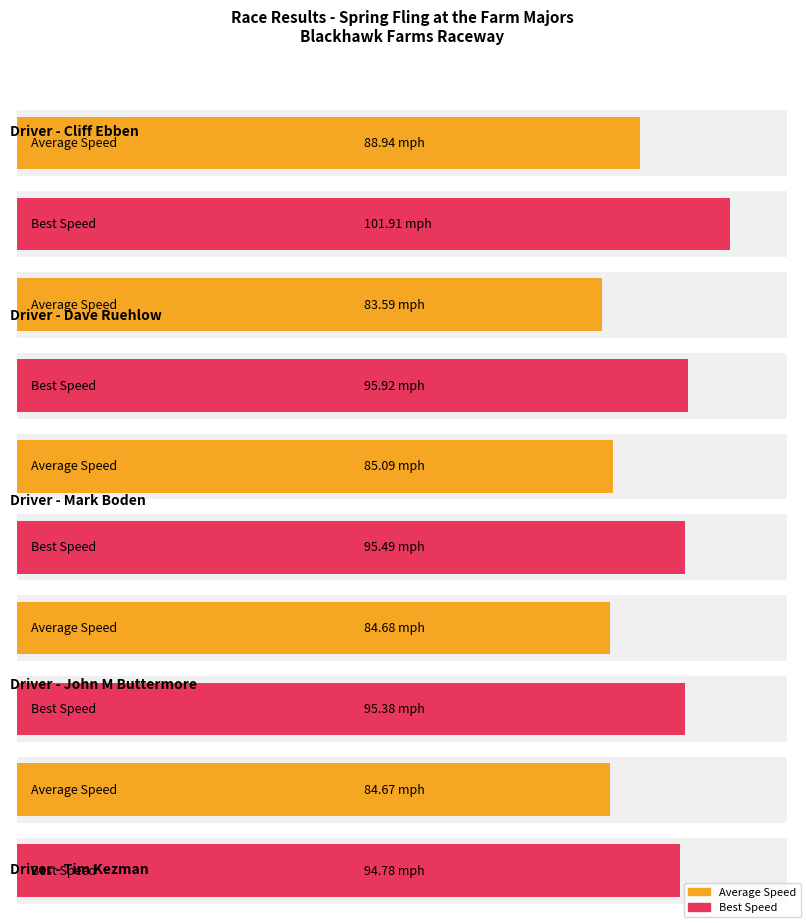

What are all the series names shown in the legend?

Average Speed, Best Speed